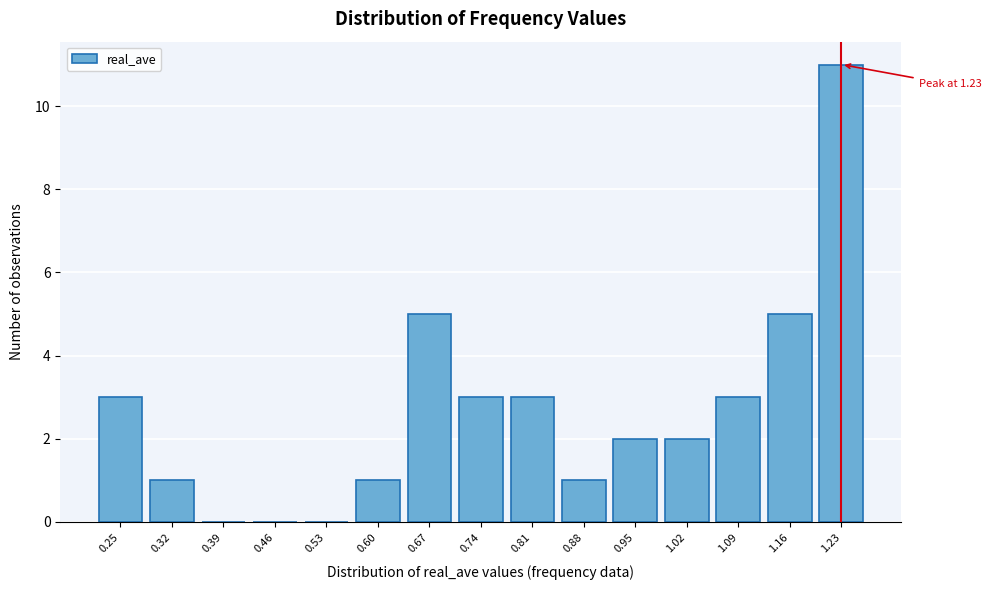

Reading left to right, what are all the values shown in this chart?

0.25=3	0.32=1	0.39=0	0.46=0	0.53=0	0.60=1	0.67=5	0.74=3	0.81=3	0.88=1	0.95=2	1.02=2	1.09=3	1.16=5	1.23=11